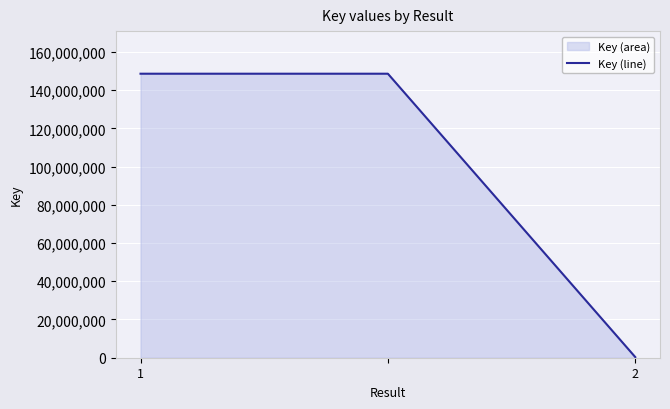

Is it true that the value at 2 is 488710?

False